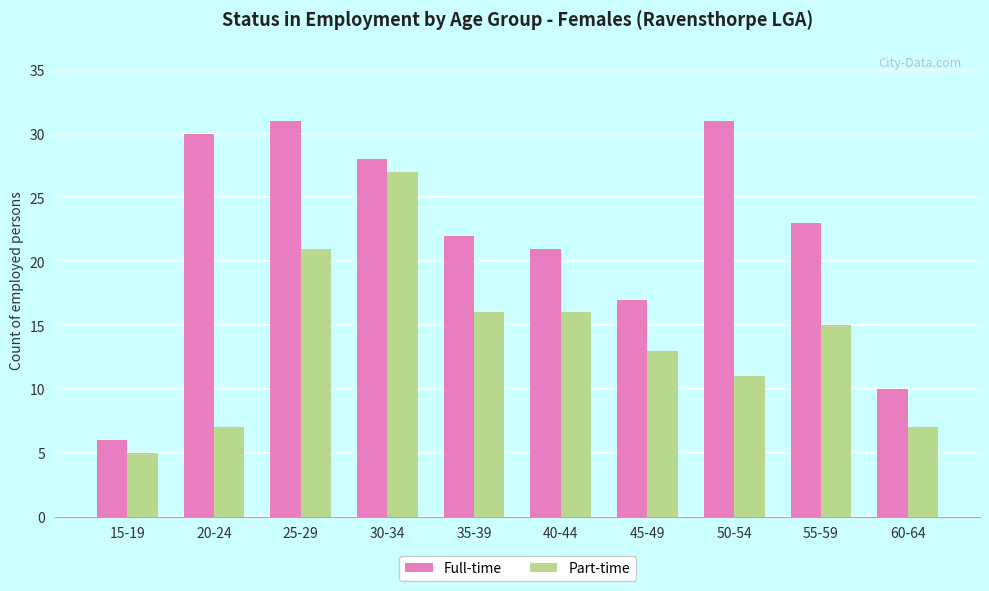

List the series in order of their overall mean, lowest first.

Part-time, Full-time